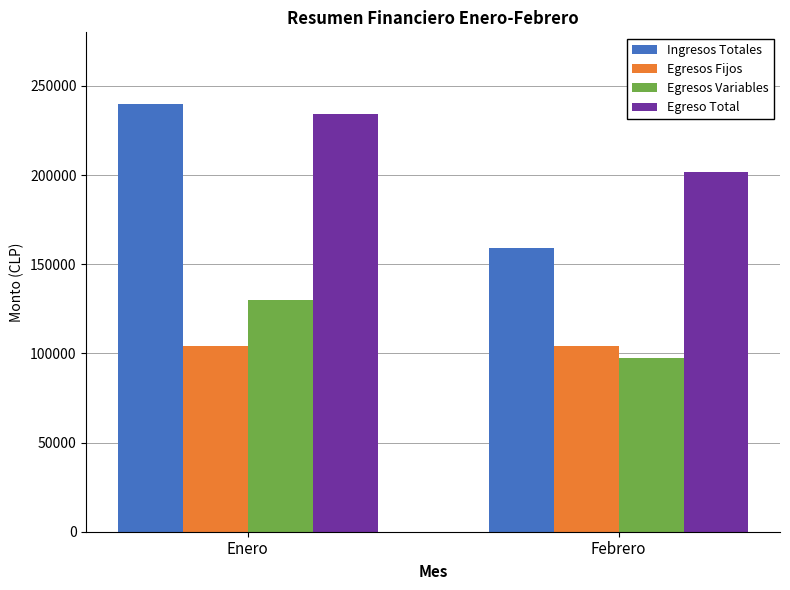

Reading left to right, list all the values displayed in this chart.

Ingresos Totales: Enero=240000	Febrero=159000
Egresos Fijos: Enero=104000	Febrero=104000
Egresos Variables: Enero=130000	Febrero=97500
Egreso Total: Enero=234000	Febrero=201500